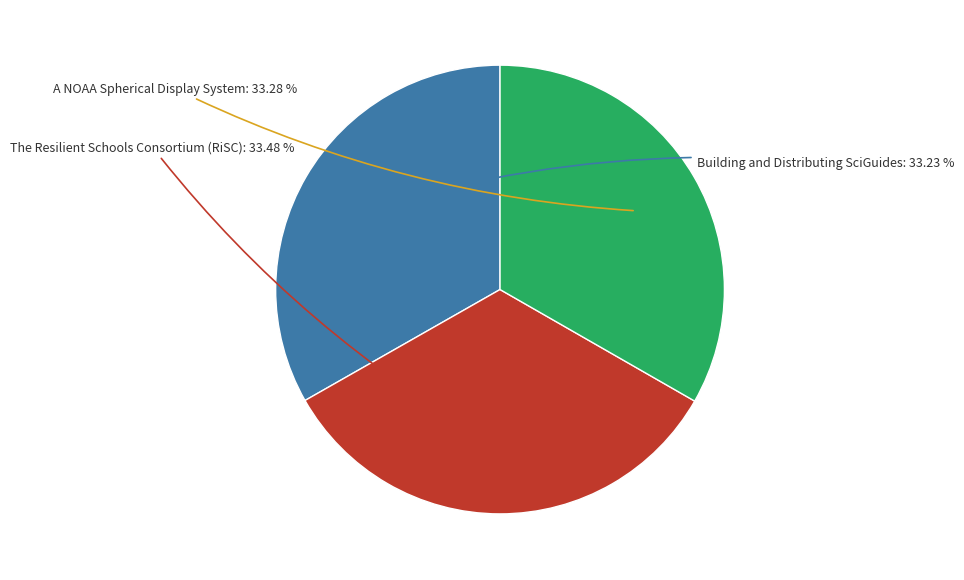

To the nearest percent, what is the average slice percentage?

33%